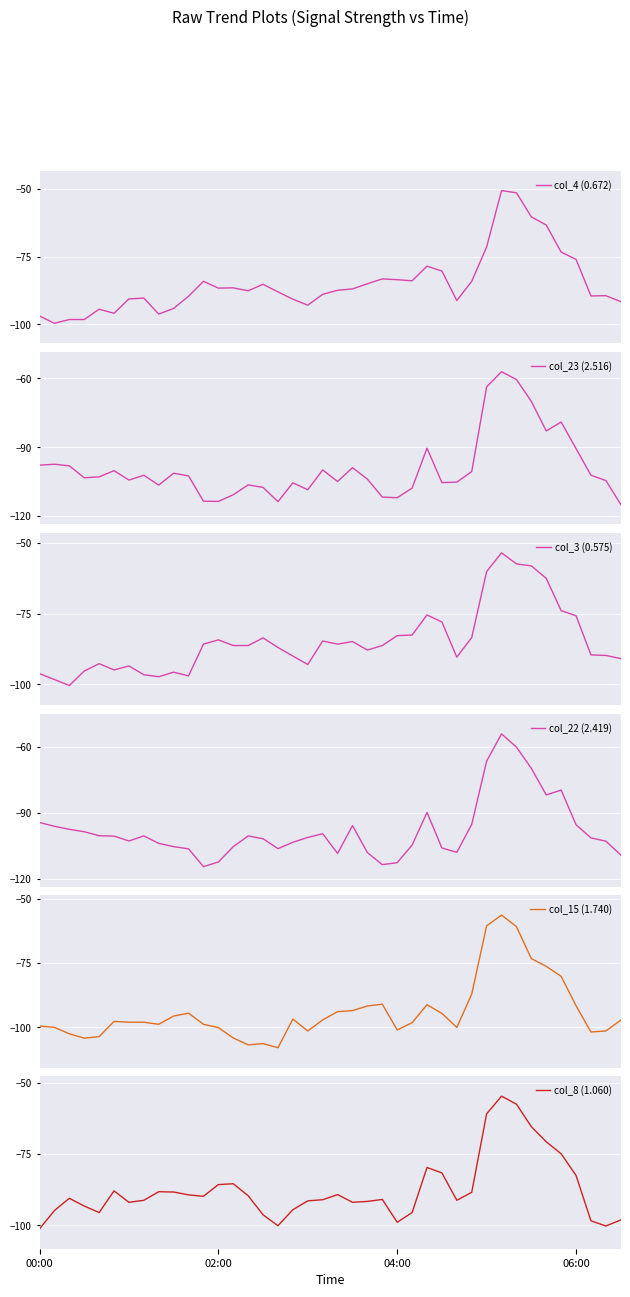

Which series has the widest spread of values?

col_22 (2.419)